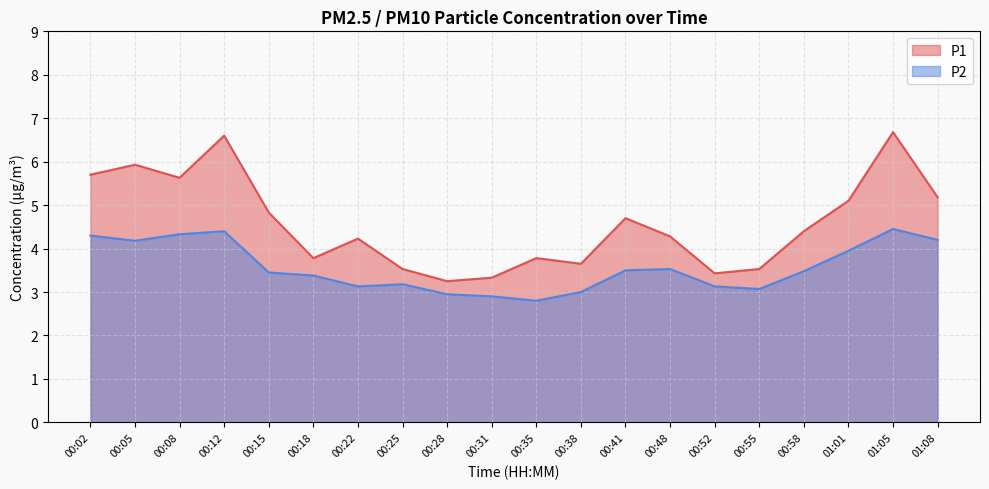

What is the sum of all P1 values?

91.5